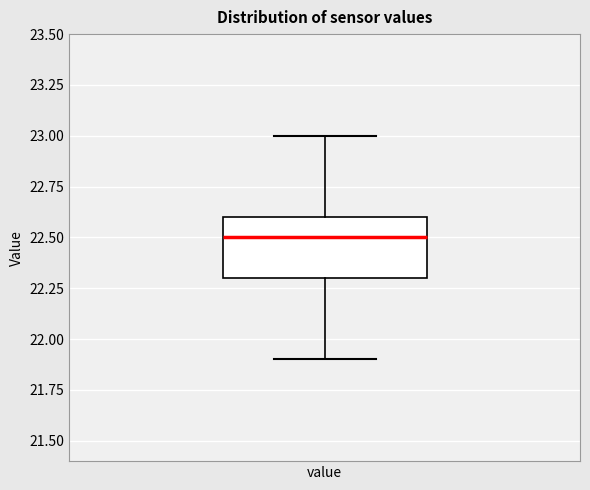

Transcribe this box plot: give where the median line is, the range the box spans, and where the two whiskers end, as read against the y-axis. The values are not printed on the chart, so give them approximately, as read against the axis.

median 22.5, box 22.3 to 22.6, whiskers 21.9 to 23.0